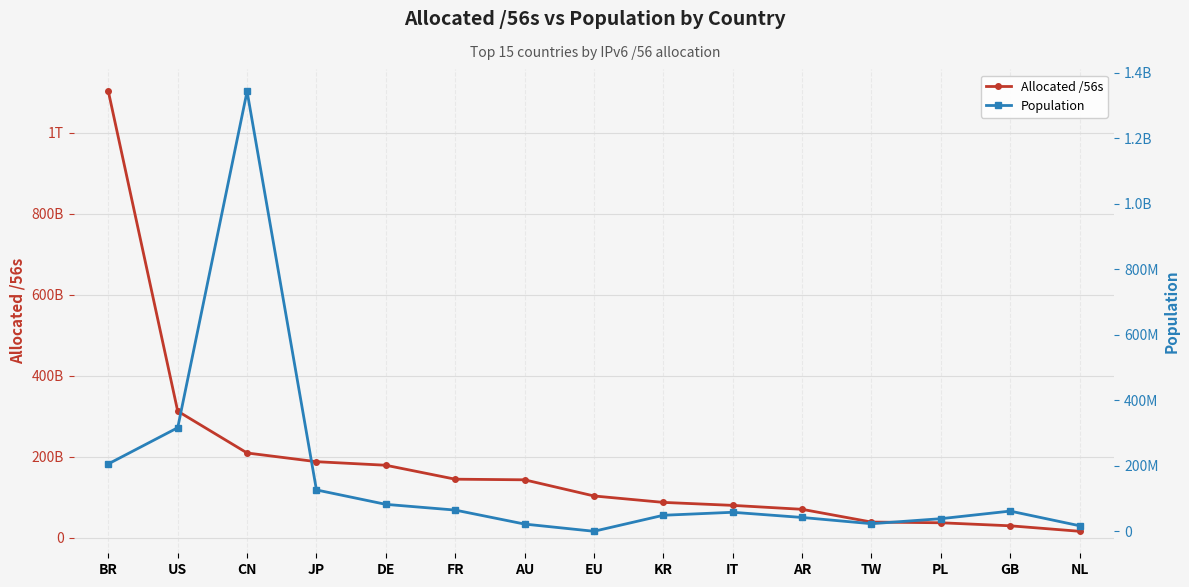

Reading left to right, transcribe all the data shown in this chart.

Allocated /56s: BR=1102732853248	US=312915656448	CN=209664869888	JP=188141820672	DE=179348478464	FR=144921602816	AU=143394978304	EU=103515425024	KR=87627400192	IT=80245426176	AR=70531494656	TW=39090914048	PL=37295764224	GB=29813128448	NL=16273951488
Population: BR=205712453	US=316127712	CN=1342908829	JP=126208278	DE=82186277	FR=64722852	AU=22008877	EU=0	KR=48883779	IT=57999646	AR=42185470	TW=23119674	PL=38426016	GB=61620949	NL=16911310